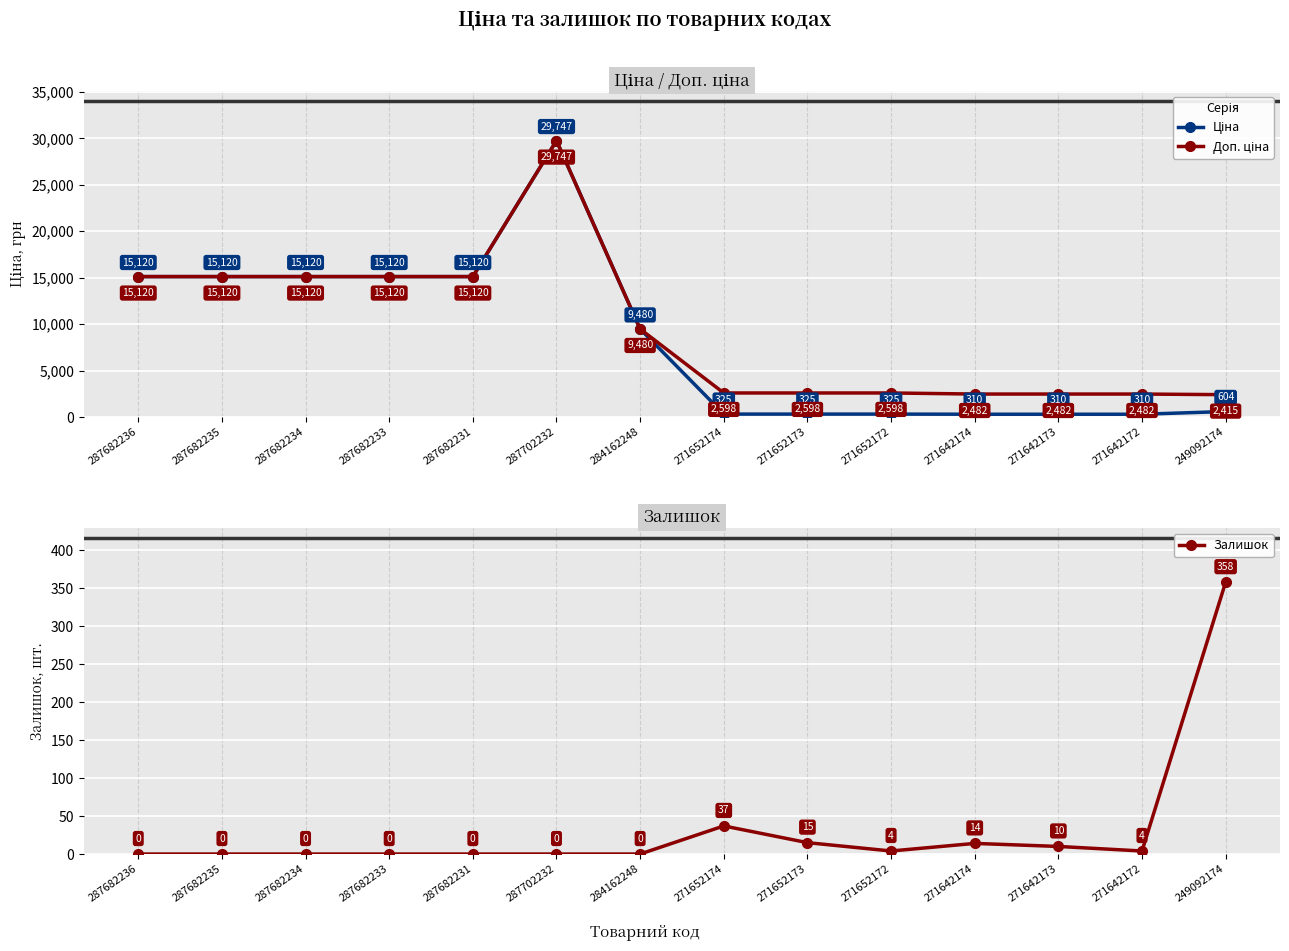

Reading right to left, list all the values displayed in this chart.

Ціна: 603.7	310.3	310.3	310.3	324.8	324.8	324.8	9480.1	29747.2	15120.0	15120.0	15120.0	15120.0	15120.0
Доп. ціна: 2414.8	2482.4	2482.4	2482.4	2598.3	2598.3	2598.3	9480.1	29747.2	15120.0	15120.0	15120.0	15120.0	15120.0
Залишок: 358.0	4.0	10.0	14.0	4.0	15.0	37.0	0.0	0.0	0.0	0.0	0.0	0.0	0.0